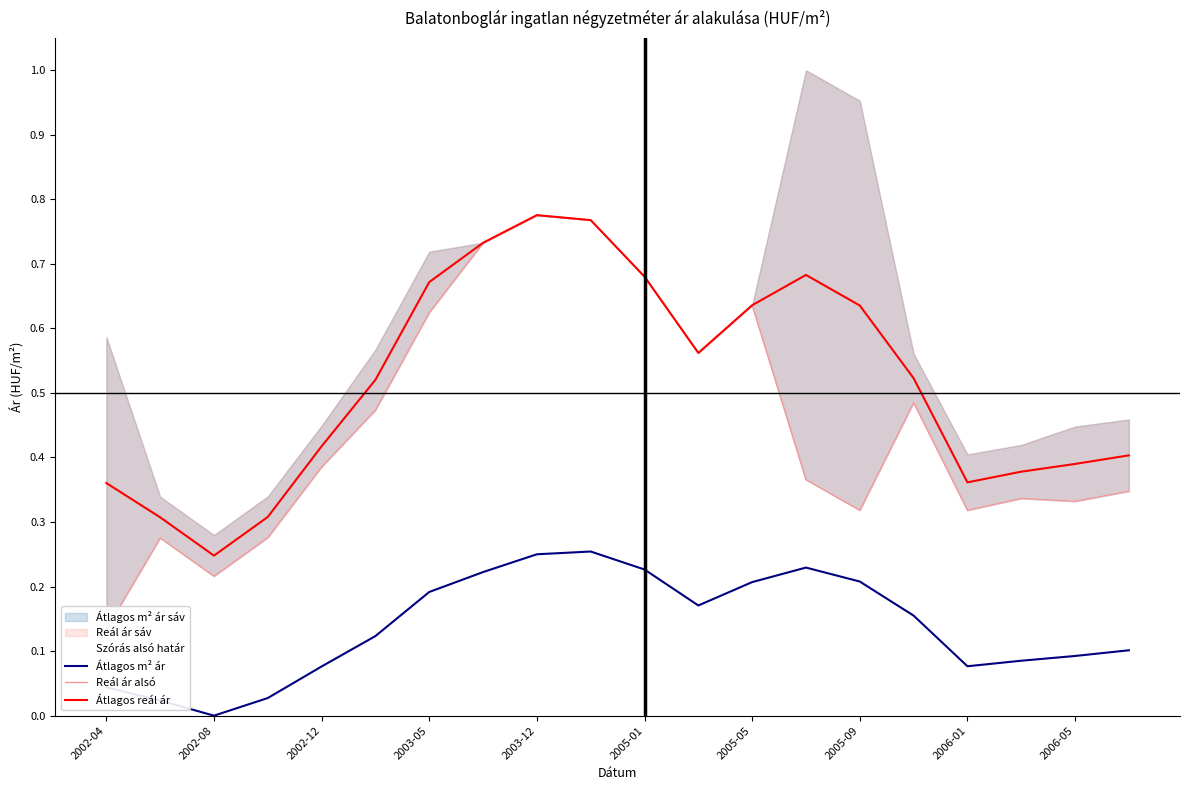

Is it true that Átlagos m² ár equals 0.2 at 2003-05?

True